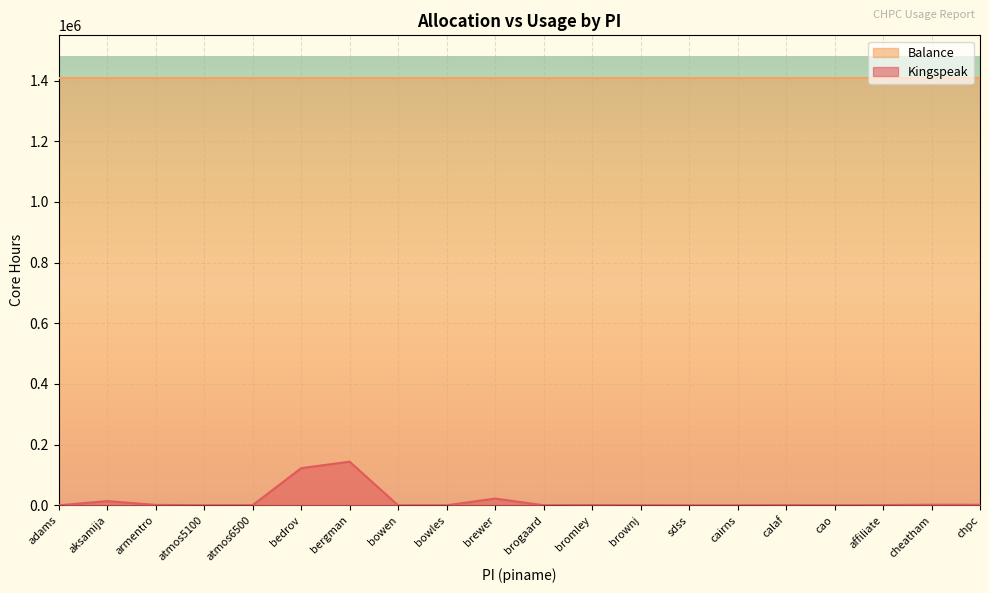

Reading left to right, list all the values displayed in this chart.

adams=6.0	aksamija=13964.2	armentro=1536.1	atmos5100=288.1	atmos6500=512.4	bedrov=122486.8	bergman=143970.3	bowen=33.1	bowles=192.1	brewer=22360.3	brogaard=340.1	bromley=808.5	brownj=250.9	sdss=77.7	cairns=18.2	calaf=745.1	cao=66.5	affiliate=869.2	cheatham=2014.7	chpc=1747.1